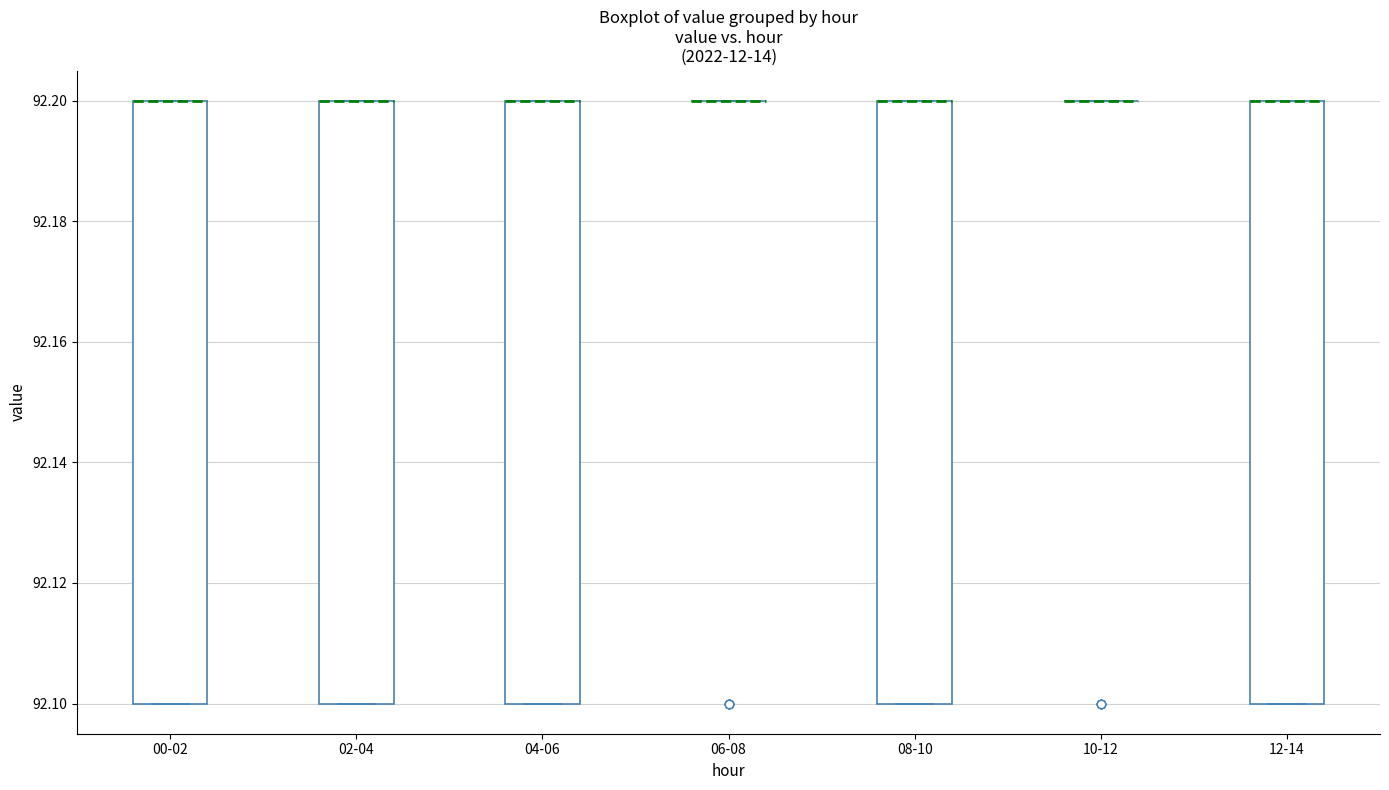

Reading left to right, transcribe this box plot: for each box, give where its median line is, the range the box spans, and where its two whiskers end, as read against the y-axis. The values are not printed on the chart, so give them approximately, as read against the axis.

00-02: median 92.2 (drawn on the box's upper edge), box 92.1 to 92.2, whiskers 92.1 to 92.2
02-04: median 92.2 (drawn on the box's upper edge), box 92.1 to 92.2, whiskers 92.1 to 92.2
04-06: median 92.2 (drawn on the box's upper edge), box 92.1 to 92.2, whiskers 92.1 to 92.2
06-08: box collapsed to a line at 92.2, whiskers 92.2 to 92.2
08-10: median 92.2 (drawn on the box's upper edge), box 92.1 to 92.2, whiskers 92.1 to 92.2
10-12: box collapsed to a line at 92.2, whiskers 92.2 to 92.2
12-14: median 92.2 (drawn on the box's upper edge), box 92.1 to 92.2, whiskers 92.1 to 92.2